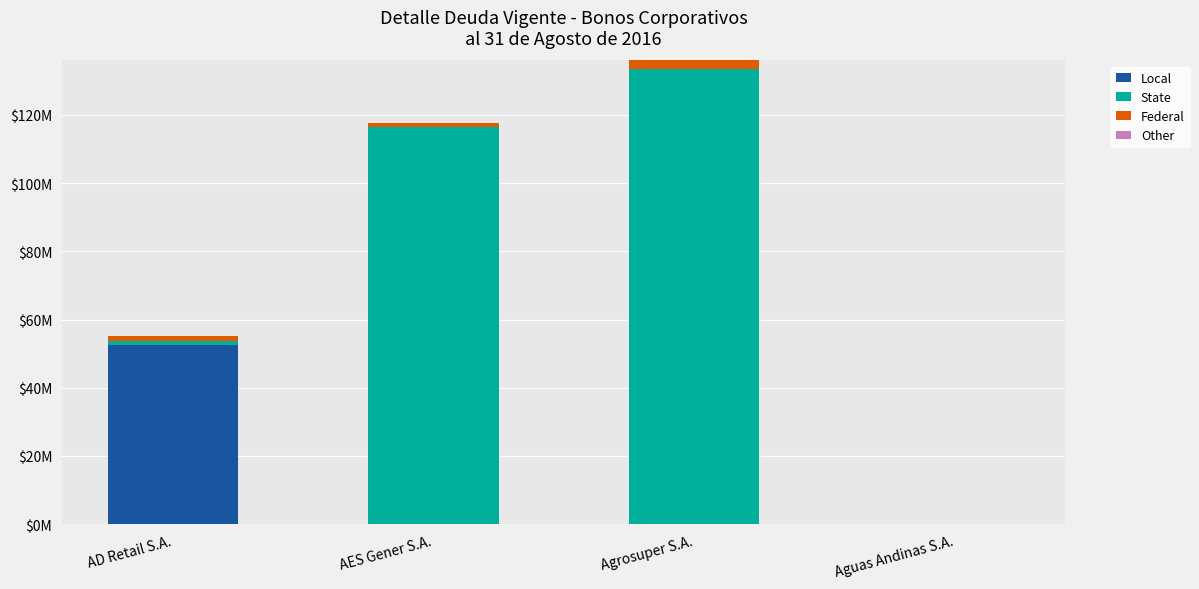

Are the bars horizontal?

No